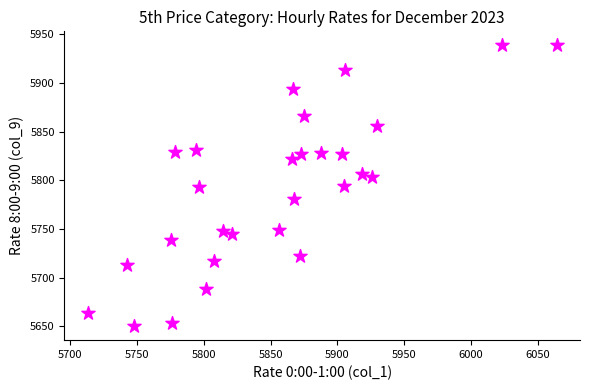

What is the range of Y values (max minus min)?

288.6